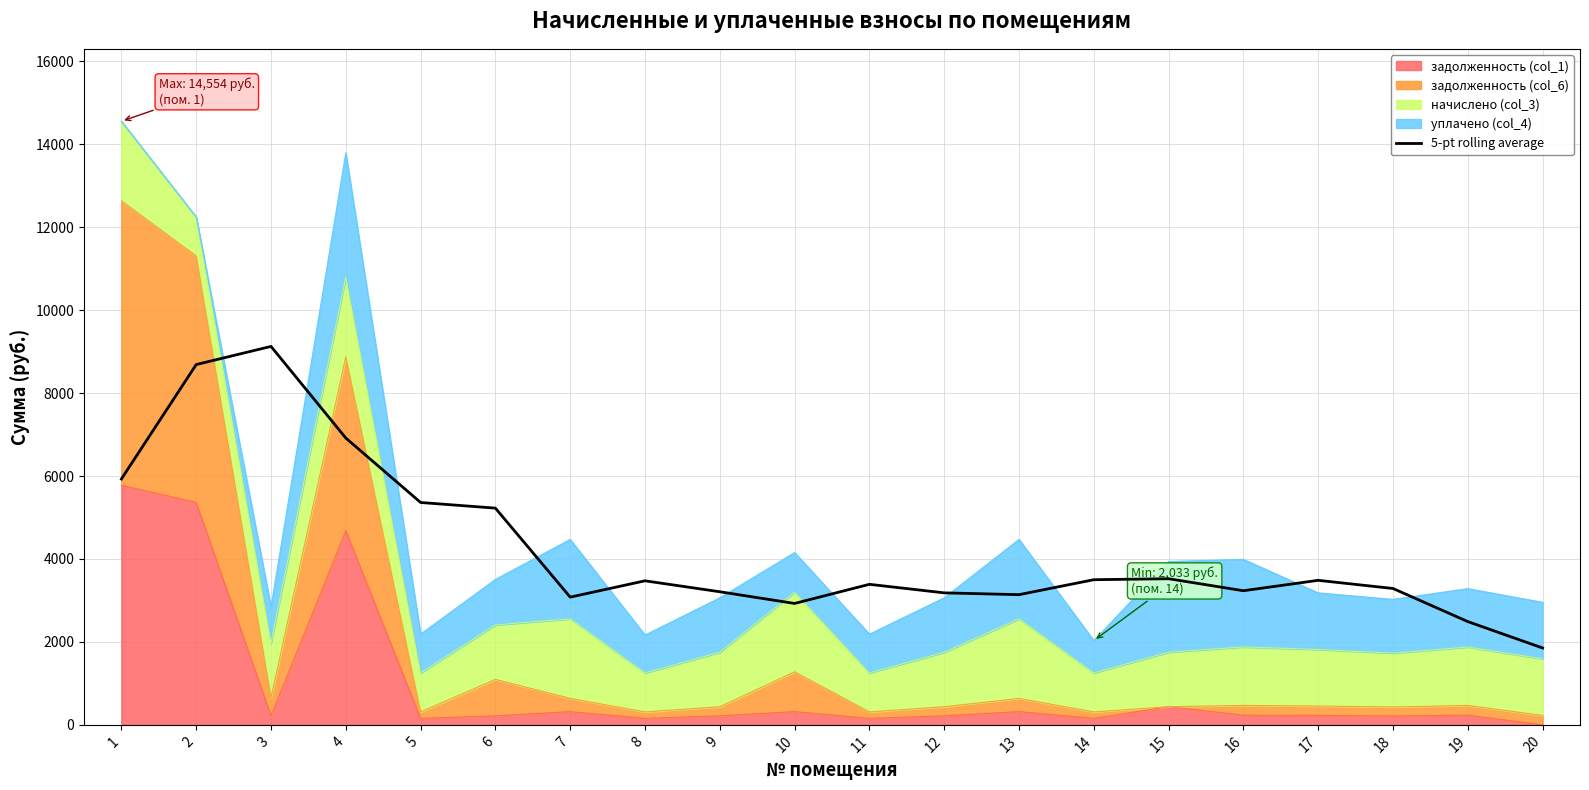

Does the chart display data point markers on the line(s)?

No